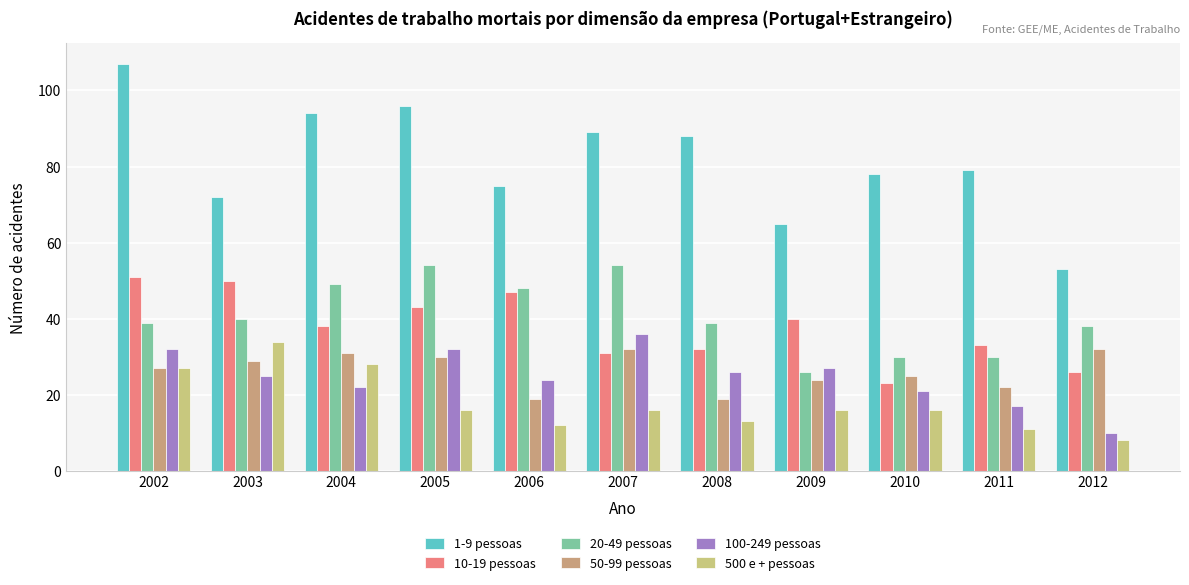

What is the minimum value shown in the chart?

8